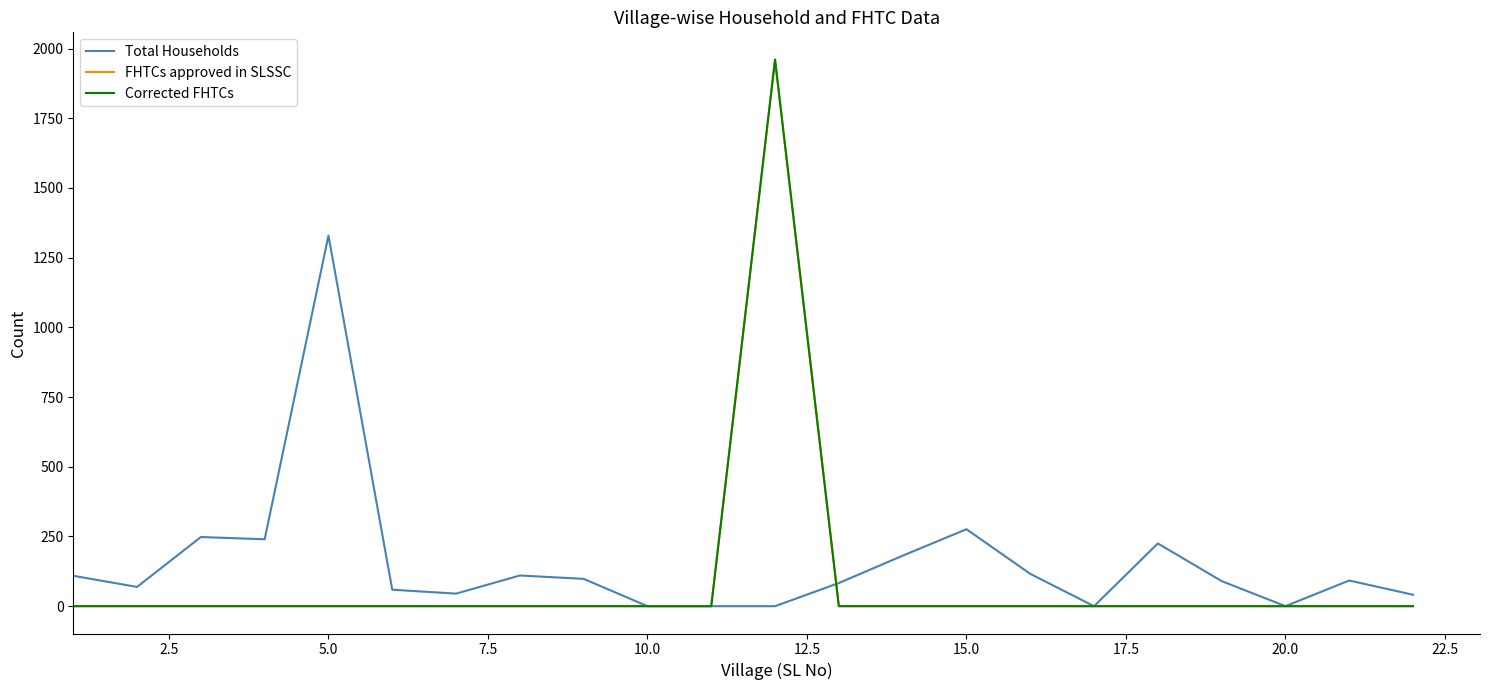

Does the chart display data point markers on the line(s)?

No